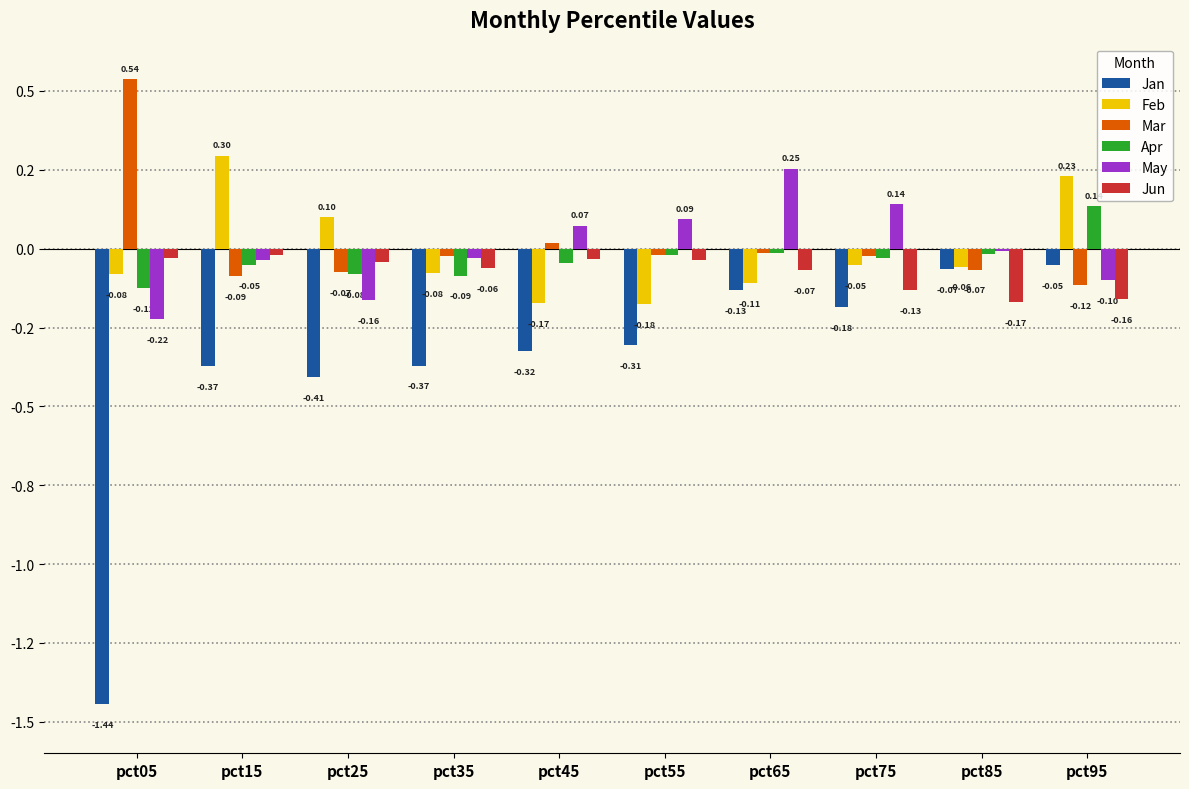

At which label does Jun reach its minimum?

pct85